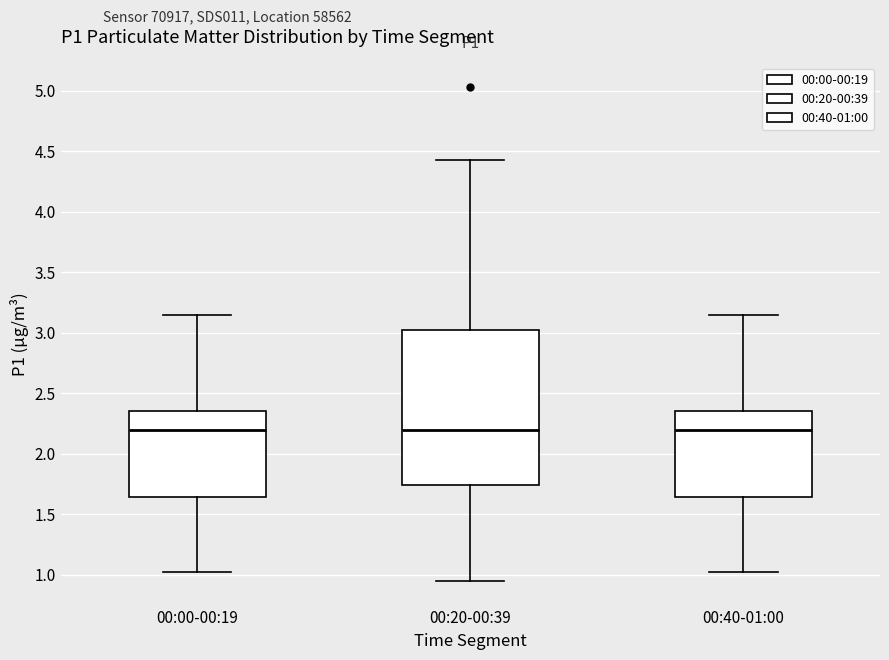

Where does the median line of the box for 00:40-01:00 sit on the y-axis? The values are not printed on the chart, so give them approximately, as read against the axis.

2.20